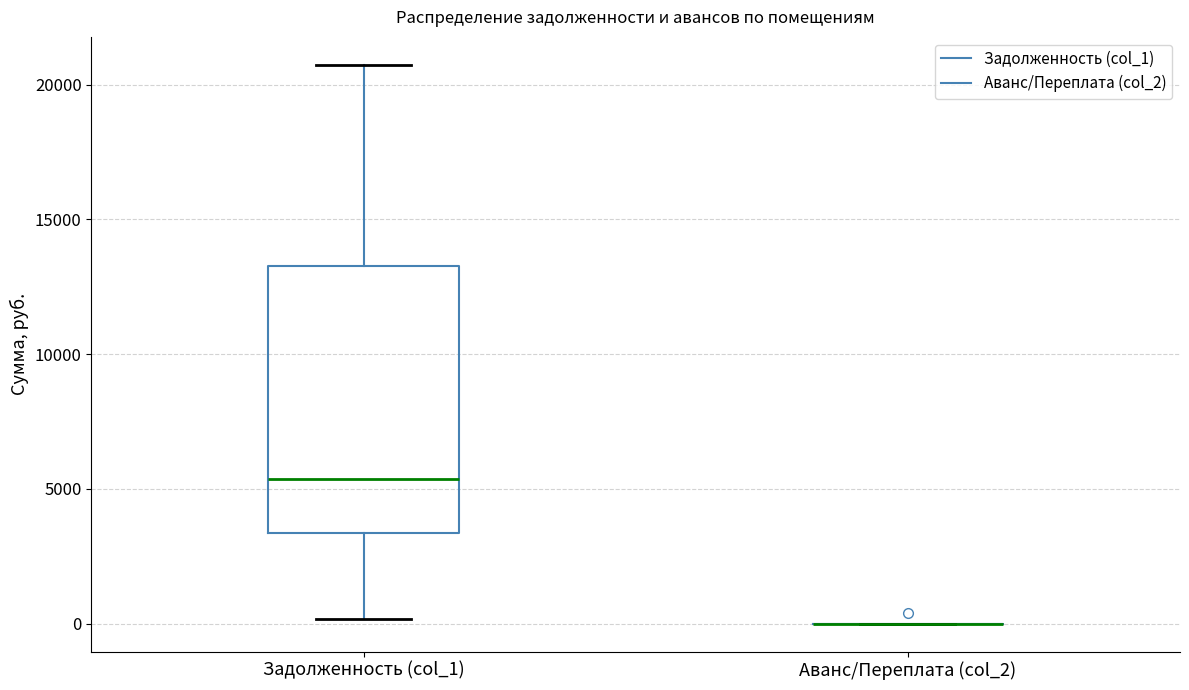

Reading left to right, read every box against the y-axis: the position of its median line, the range the box covers, and the ends of its whiskers. The values are not printed on the chart, so give them approximately, as read against the axis.

Задолженность (col_1): median 5500, box 3500 to 13500, whiskers 0 to 20500
Аванс/Переплата (col_2): box collapsed to a line at 0, whiskers 0 to 0